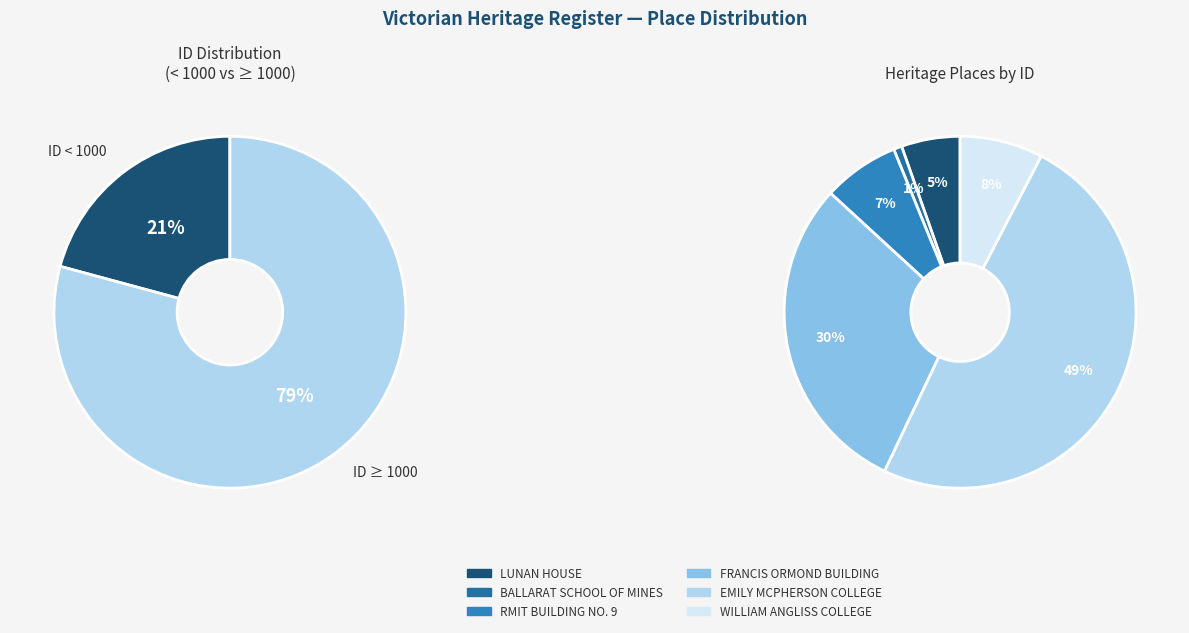

Do BALLARAT SCHOOL OF MINES and WILLIAM ANGLISS COLLEGE together represent more than half of the pie?

No